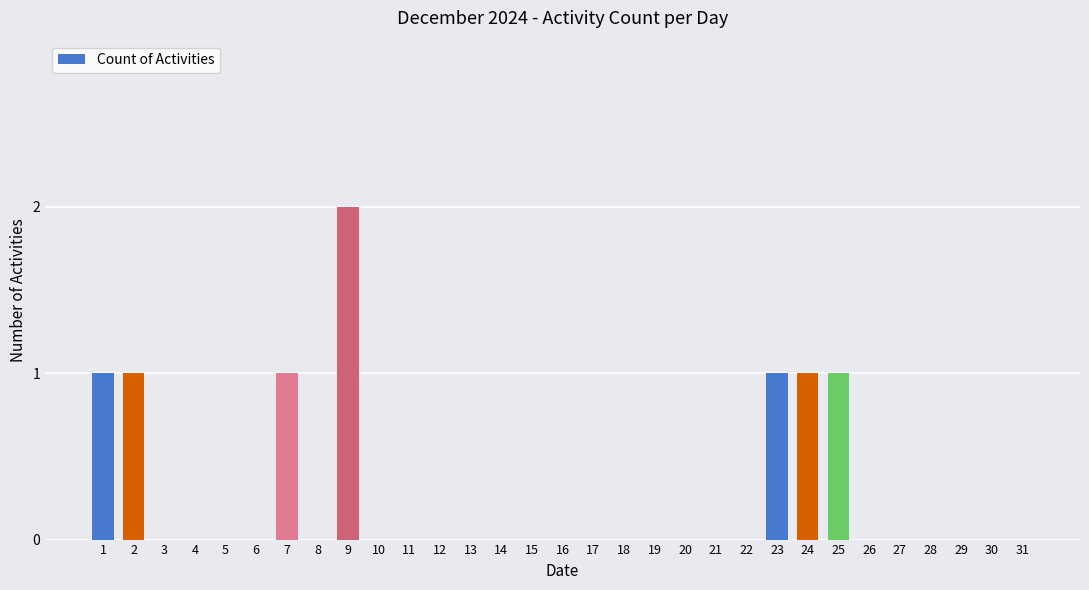

How many categories are shown in the chart?

31